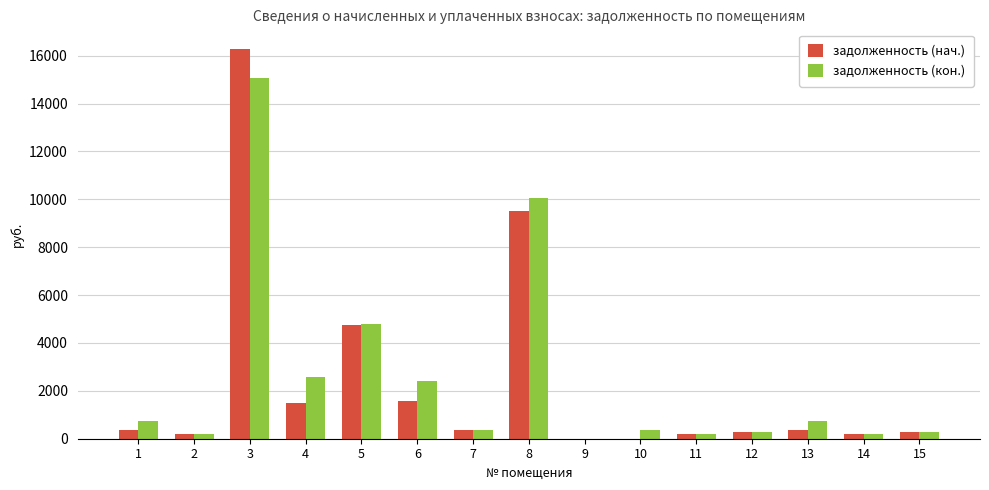

At which category is the sum across all series the highest?

3